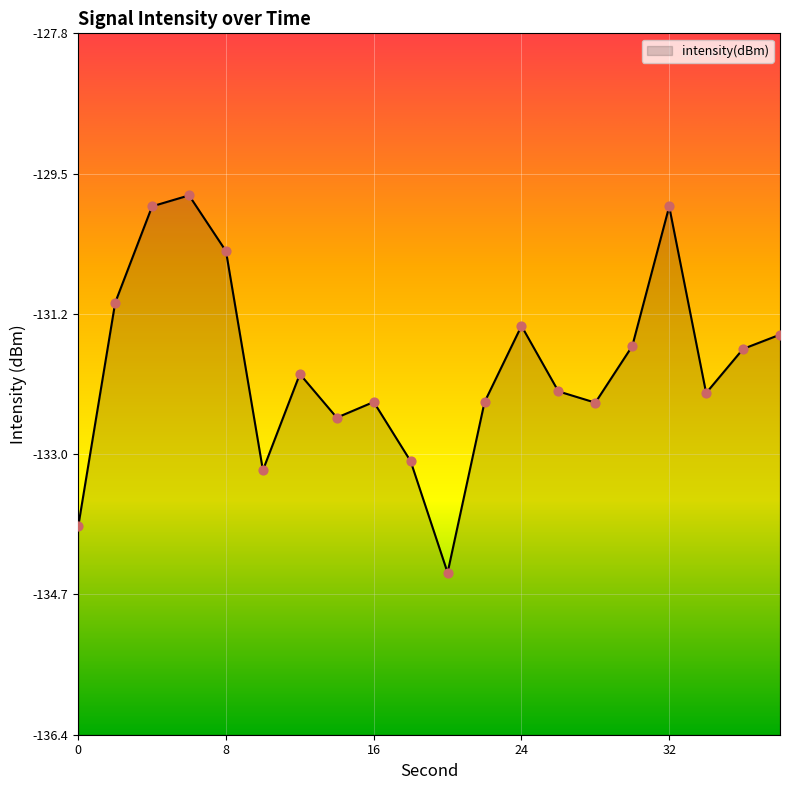

What is the change in value from 18 to 24?

+1.7